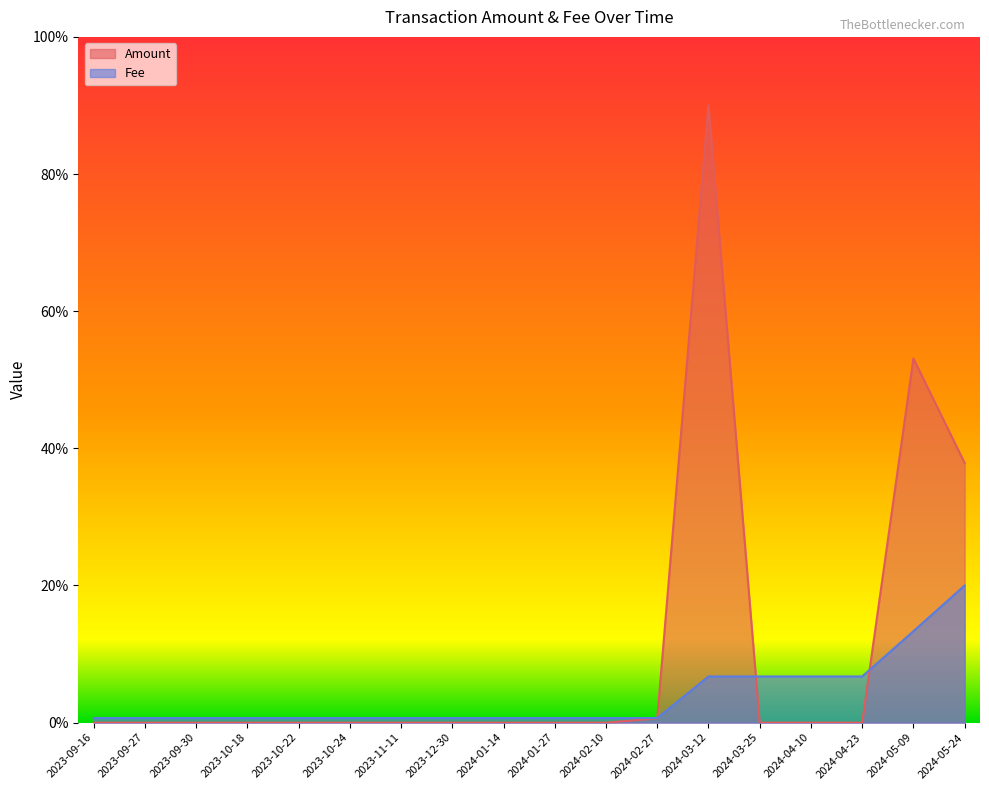

Which category has the highest value in the Amount series?

2024-03-12